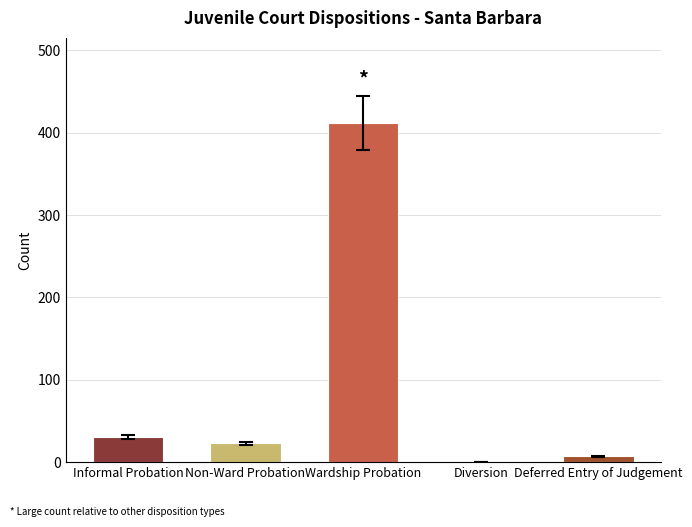

Which label corresponds to the largest value in the chart?

Wardship Probation